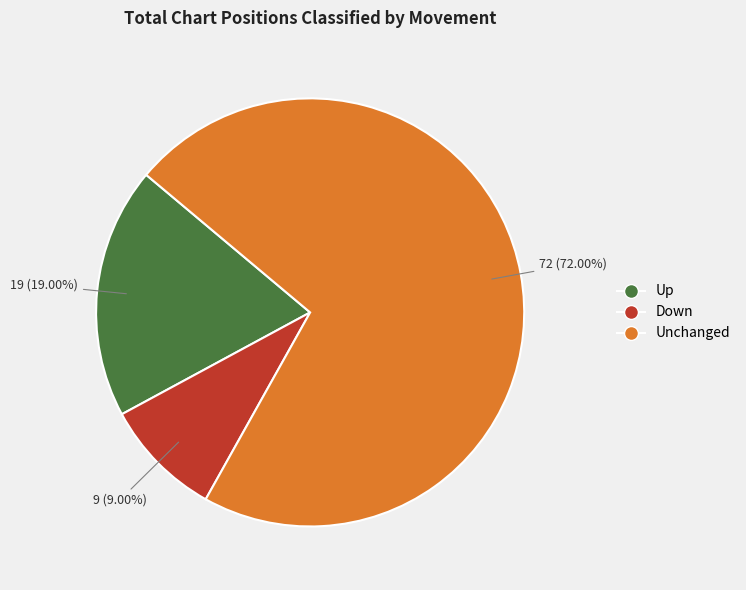

What is the smallest slice in the pie chart?

Down